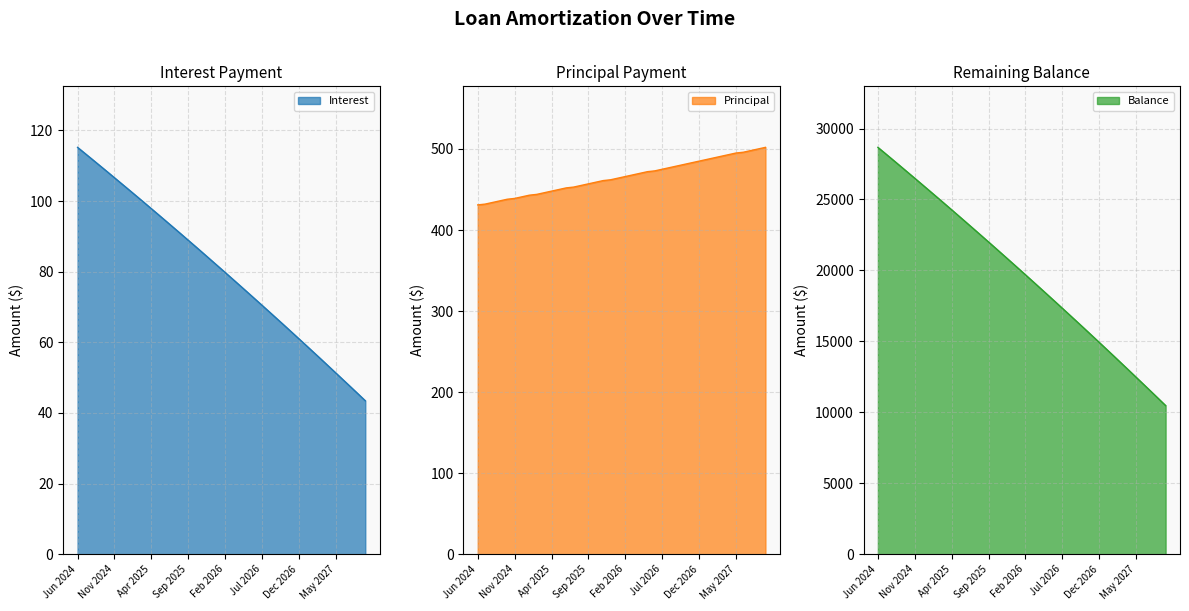

What position from the right is Jun 2026?

16